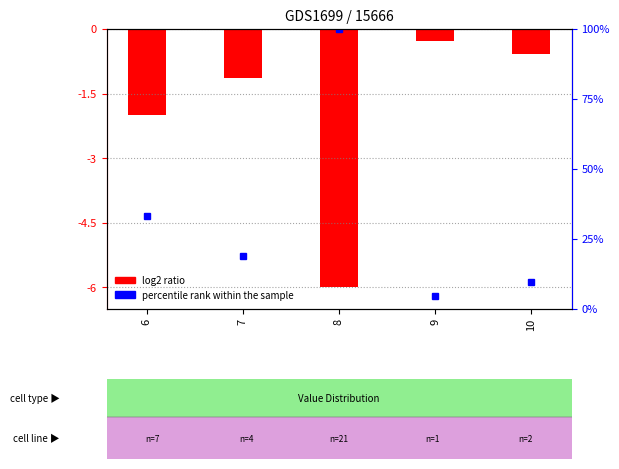

What is the sum of the percentile rank within the sample values at 7 and 9?

23.8